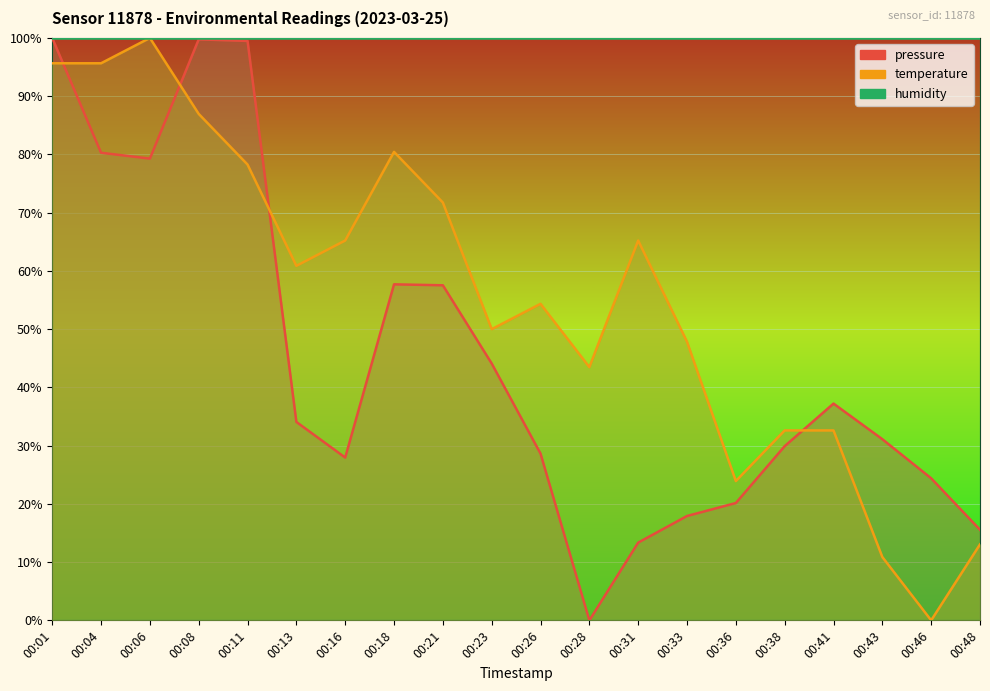

At which label does pressure first exceed 34?

00:01